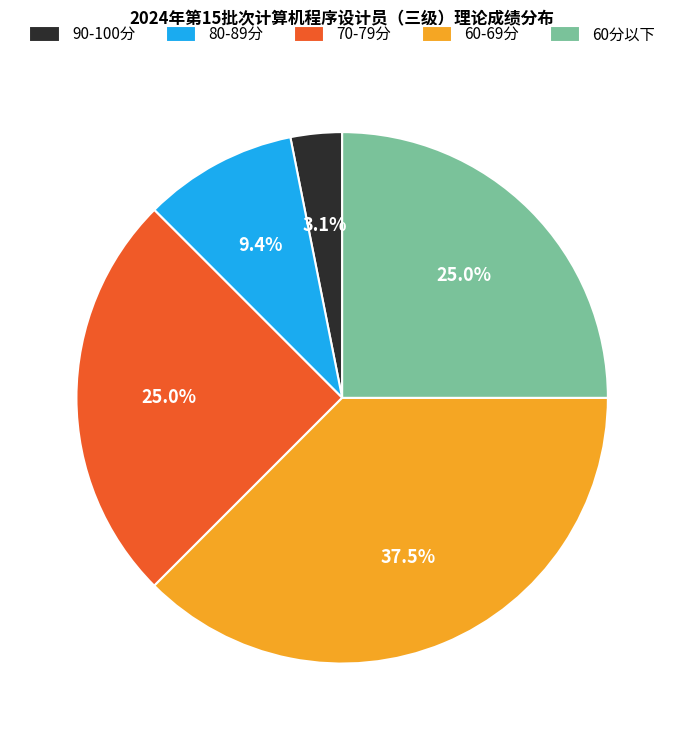

Is there any slice that represents more than half of the pie?

No